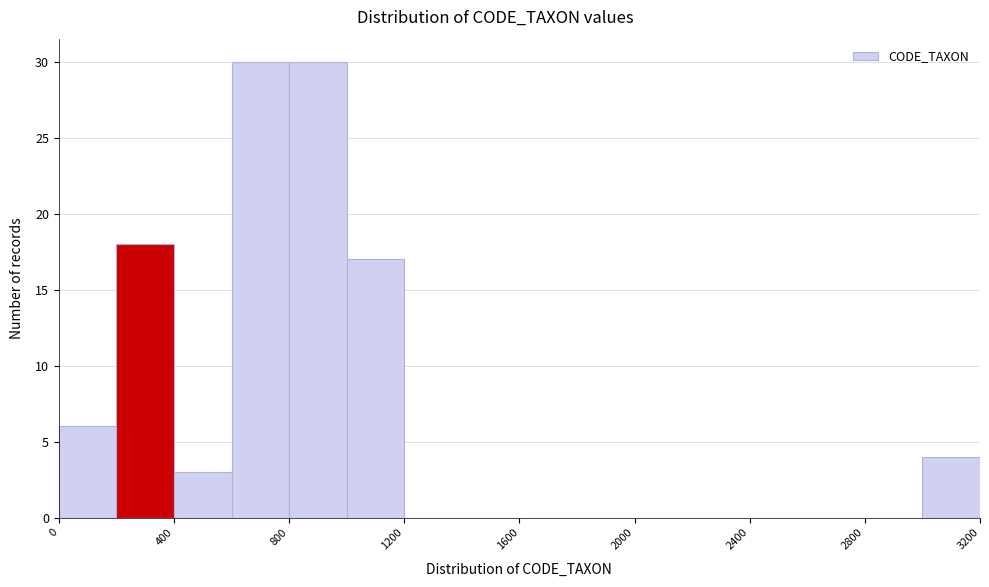

How tall is the bar that spans 0 to 200 on the x-axis? The values are not printed on the chart, so give them approximately, as read against the axis.

6